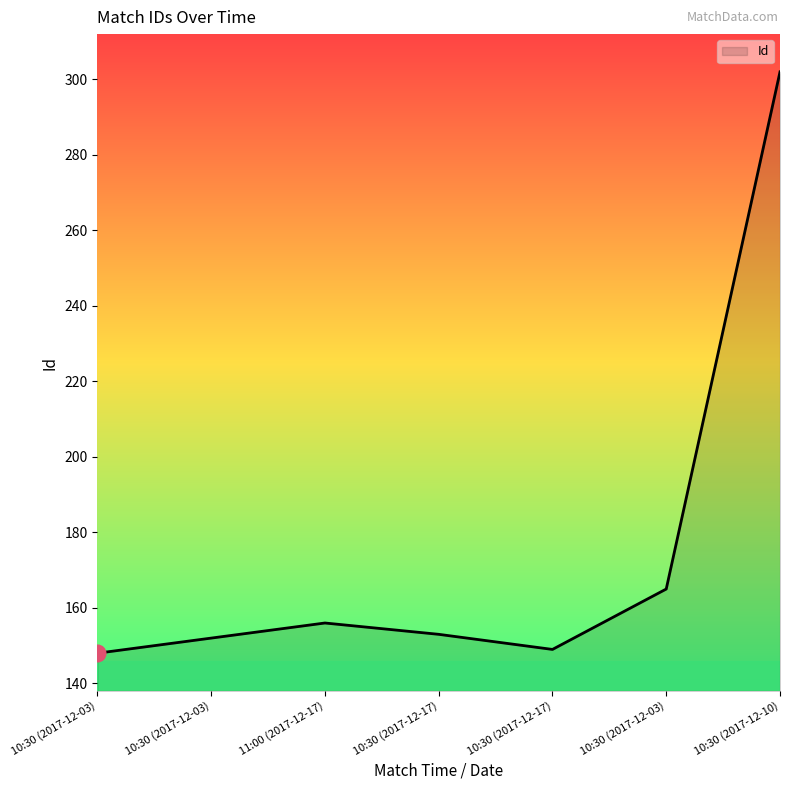

What is the maximum value shown in the chart?

302